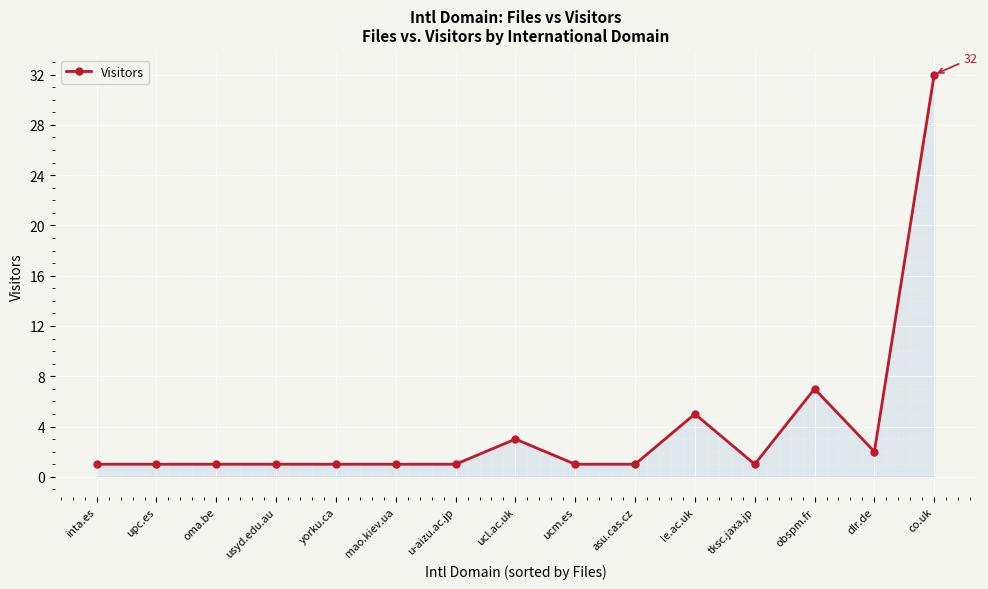

What is the label of the 9th point from the left?

ucm.es